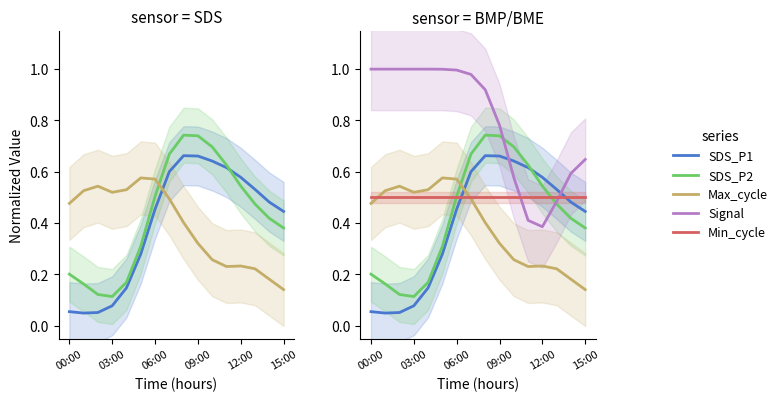

What are all the series names shown in the legend?

SDS_P1, SDS_P2, Max_cycle, Signal, Min_cycle